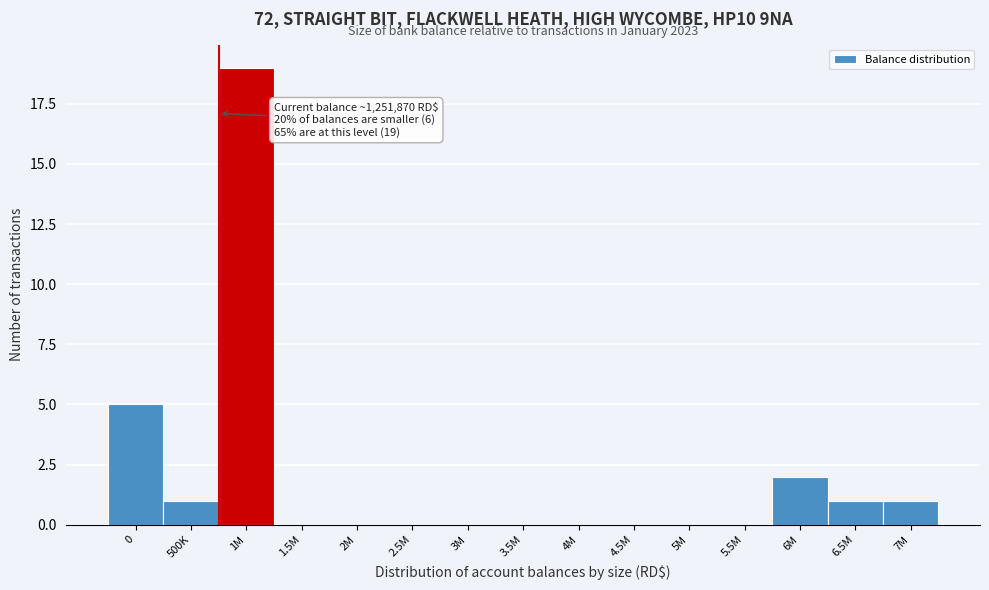

Reading left to right, extract all data points from this chart.

0=5	500K=1	1M=19	1.5M=0	2M=0	2.5M=0	3M=0	3.5M=0	4M=0	4.5M=0	5M=0	5.5M=0	6M=2	6.5M=1	7M=1